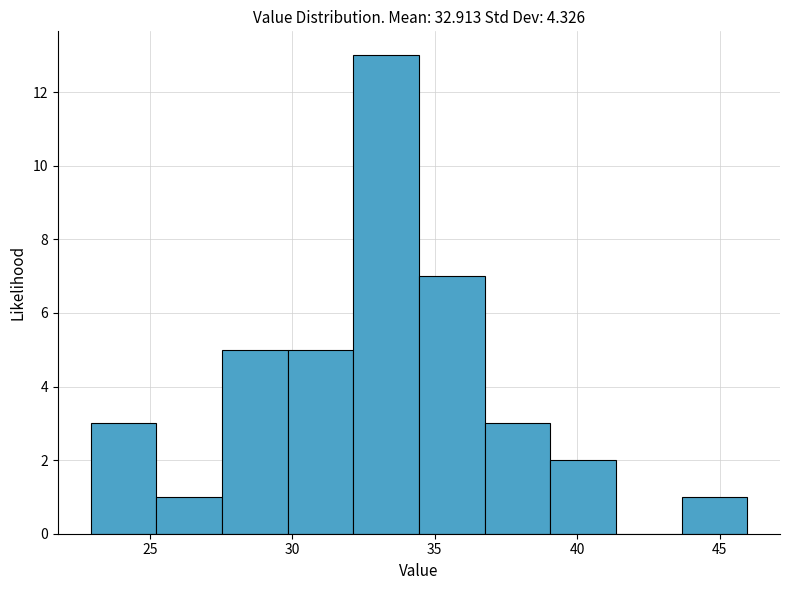

Reading left to right, list every bar in this chart as the range it spans on the x-axis followed by its height. Neither the bar edges nor the heights are printed on the chart, so give them approximately, as read against the axes.

23.0 to 25.0: 3
25.0 to 27.5: 1
27.5 to 30.0: 5
30.0 to 32.0: 5
32.0 to 34.5: 13
34.5 to 37.0: 7
37.0 to 39.0: 3
39.0 to 41.5: 2
41.5 to 43.5: 0
43.5 to 46.0: 1